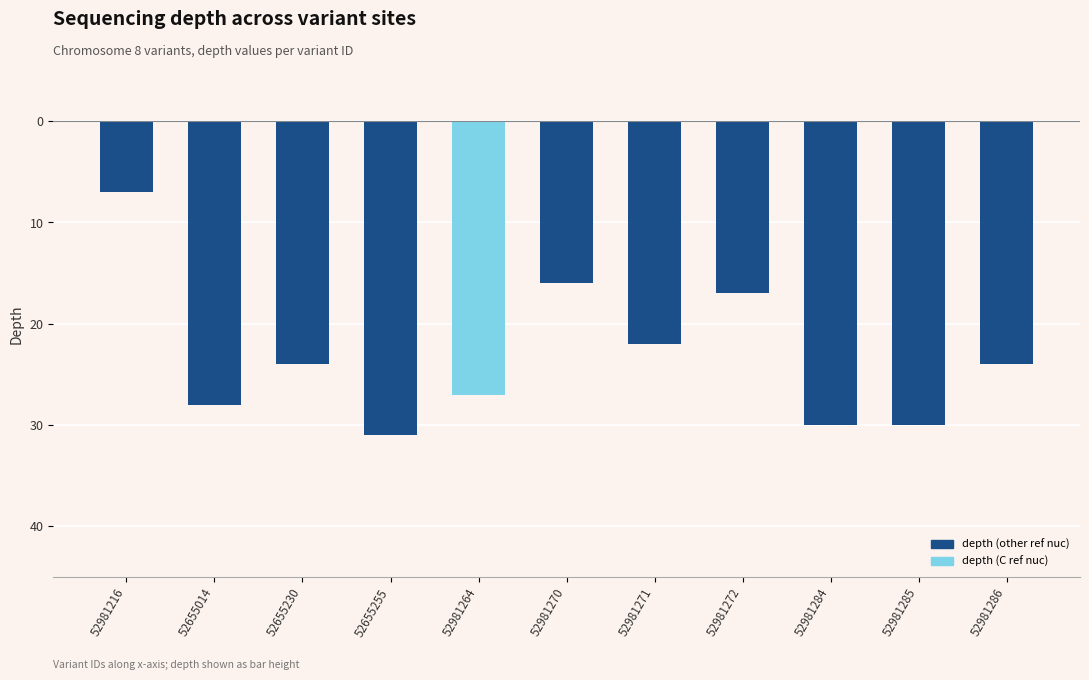

Rank the categories by value from lowest to highest.

52981216, 52981270, 52981272, 52981271, 52655230, 52981286, 52981264, 52655014, 52981284, 52981285, 52655255